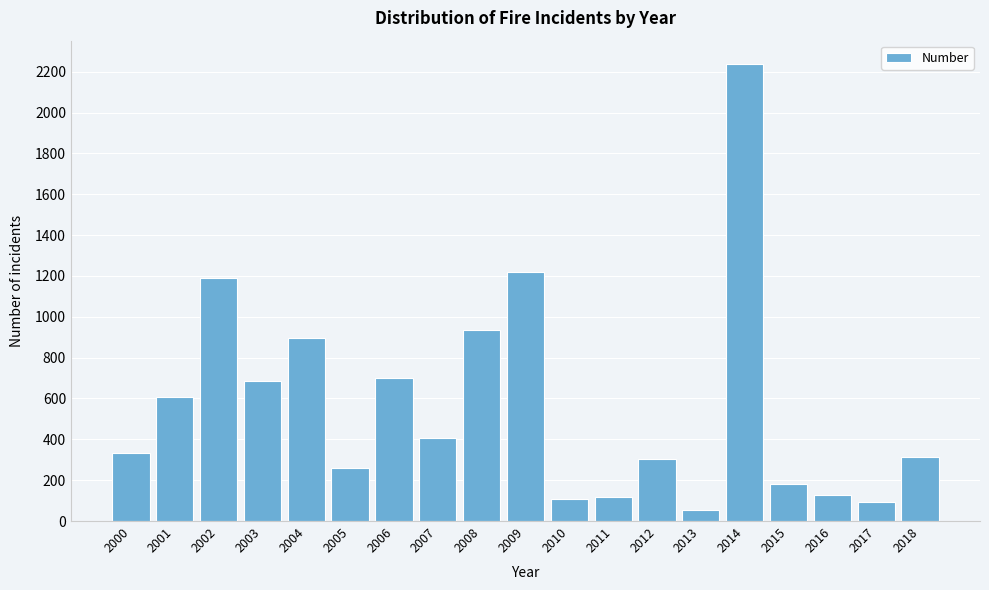

What is the difference between the values at 2001 and 2012?

299